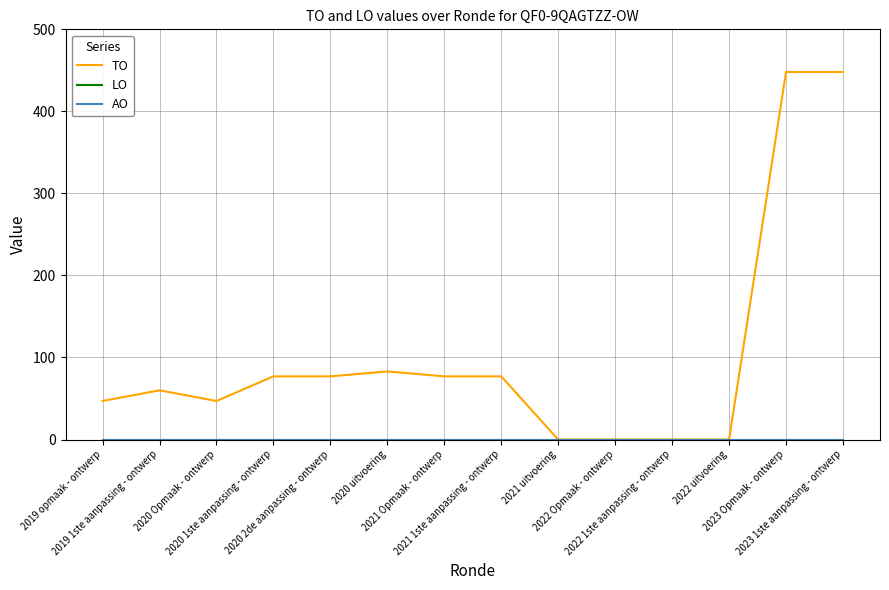

What position from the right is 2022 Opmaak - ontwerp?

5